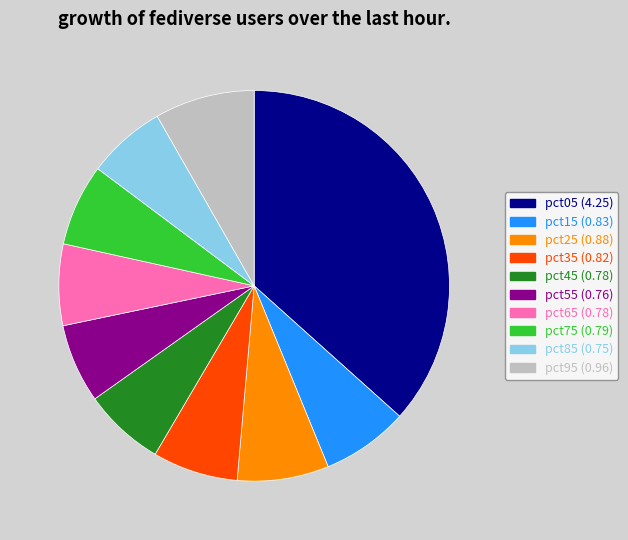

Count the number of slices in the pie.

10